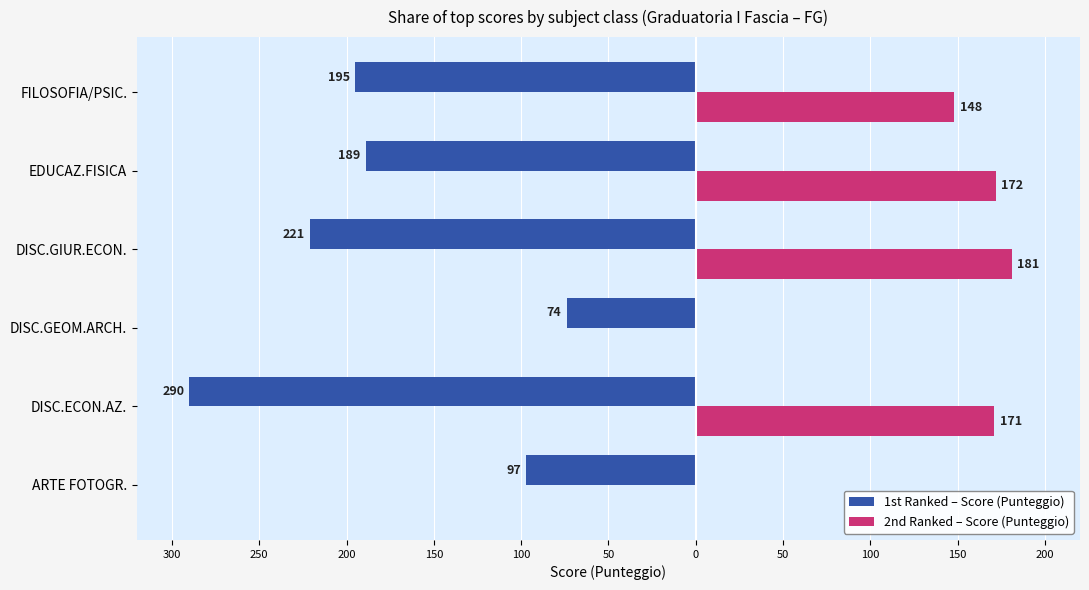

What are all the series names shown in the legend?

1st Ranked – Score (Punteggio), 2nd Ranked – Score (Punteggio)